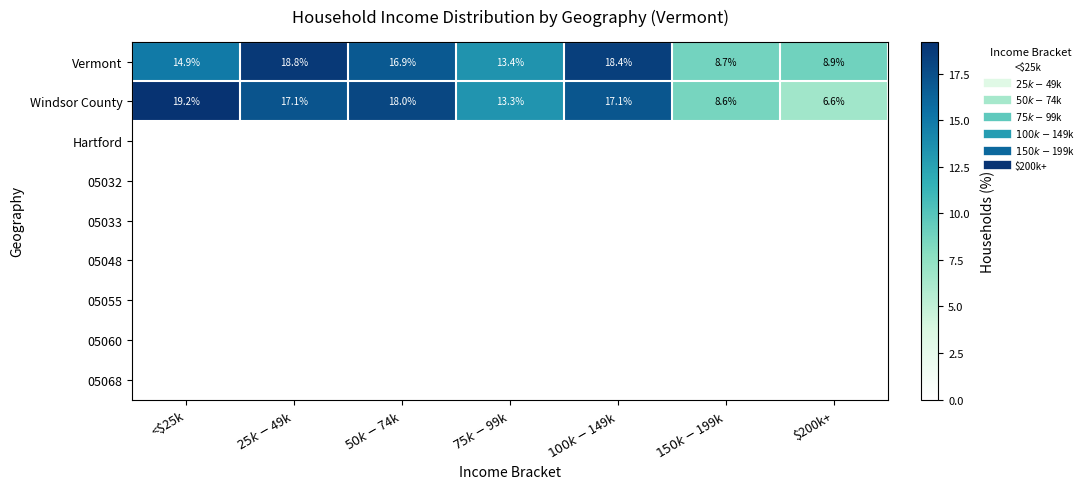

The value of Hartford at $25k-$49k is 0.0. True or false?

True